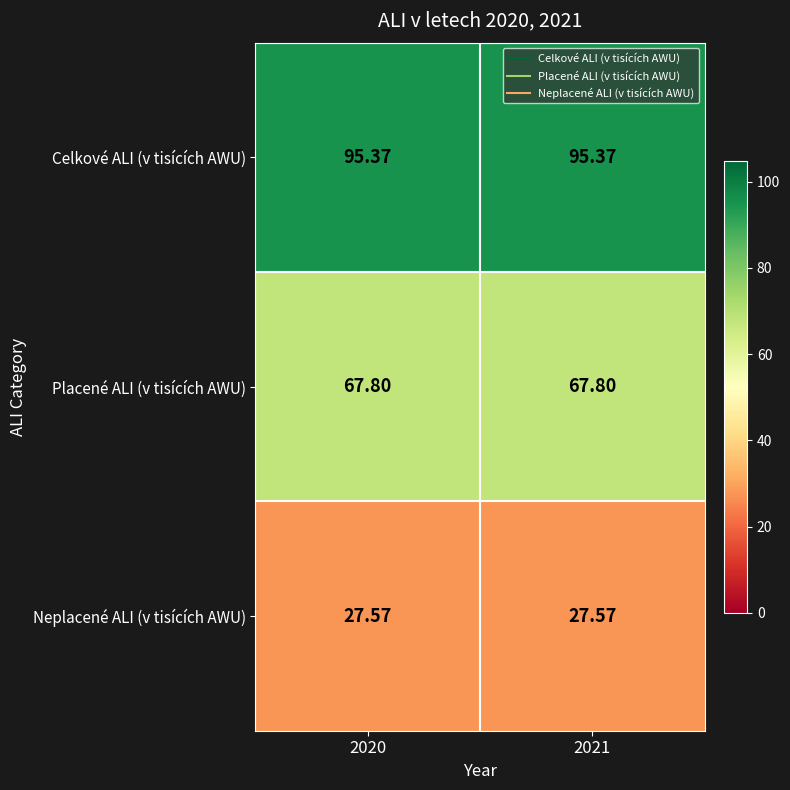

What is the spread (max minus min) of values at 2021?

67.8